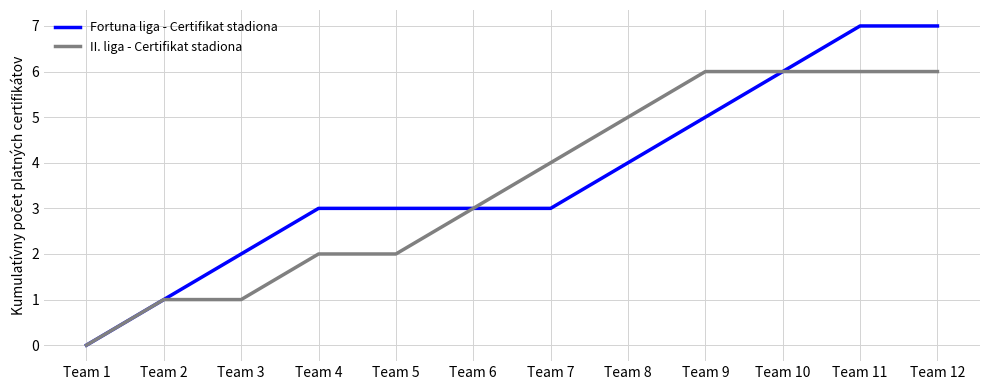

Which category has the lowest value in the Fortuna liga - Certifikat stadiona series?

Team 1